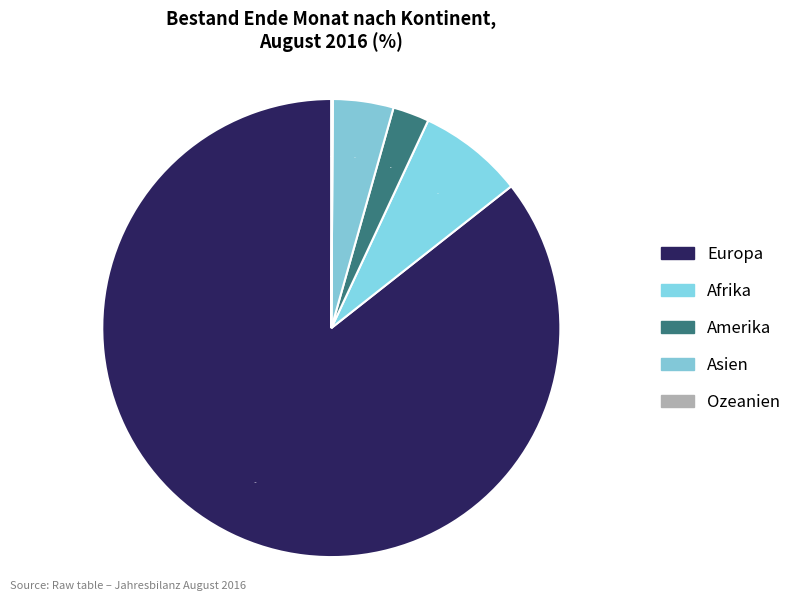

Is Ozeanien the majority of the pie?

No